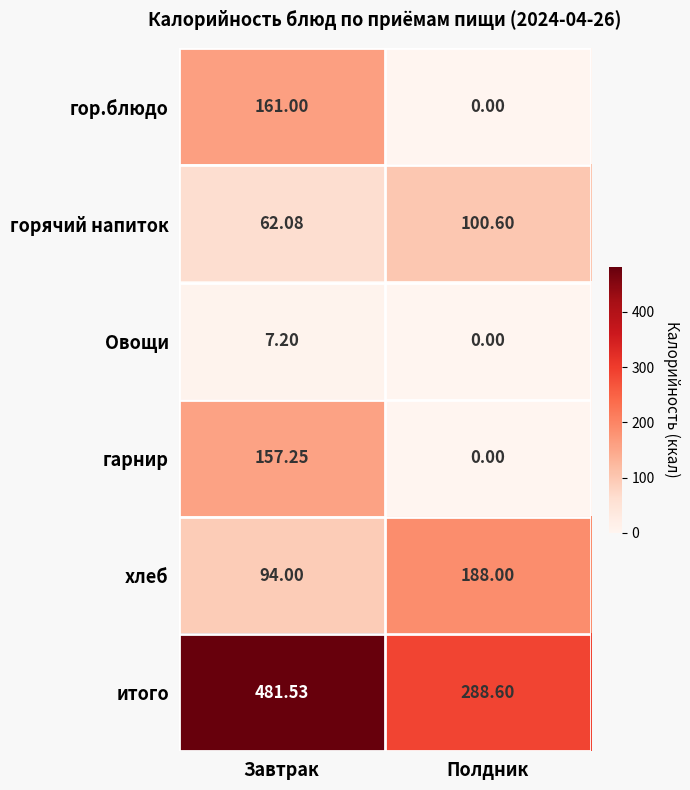

Is the value of Овощи at Завтрак greater than the value of гор.блюдо at Завтрак?

No